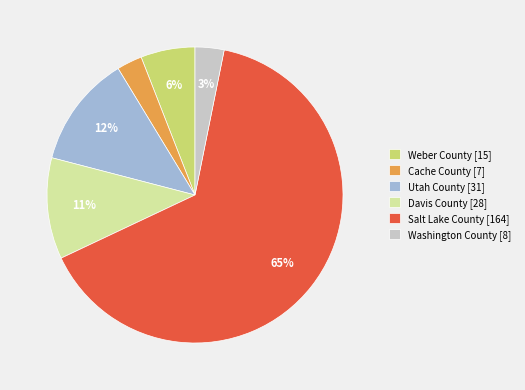

What percentage is the Cache County slice, to the nearest percent?

3%